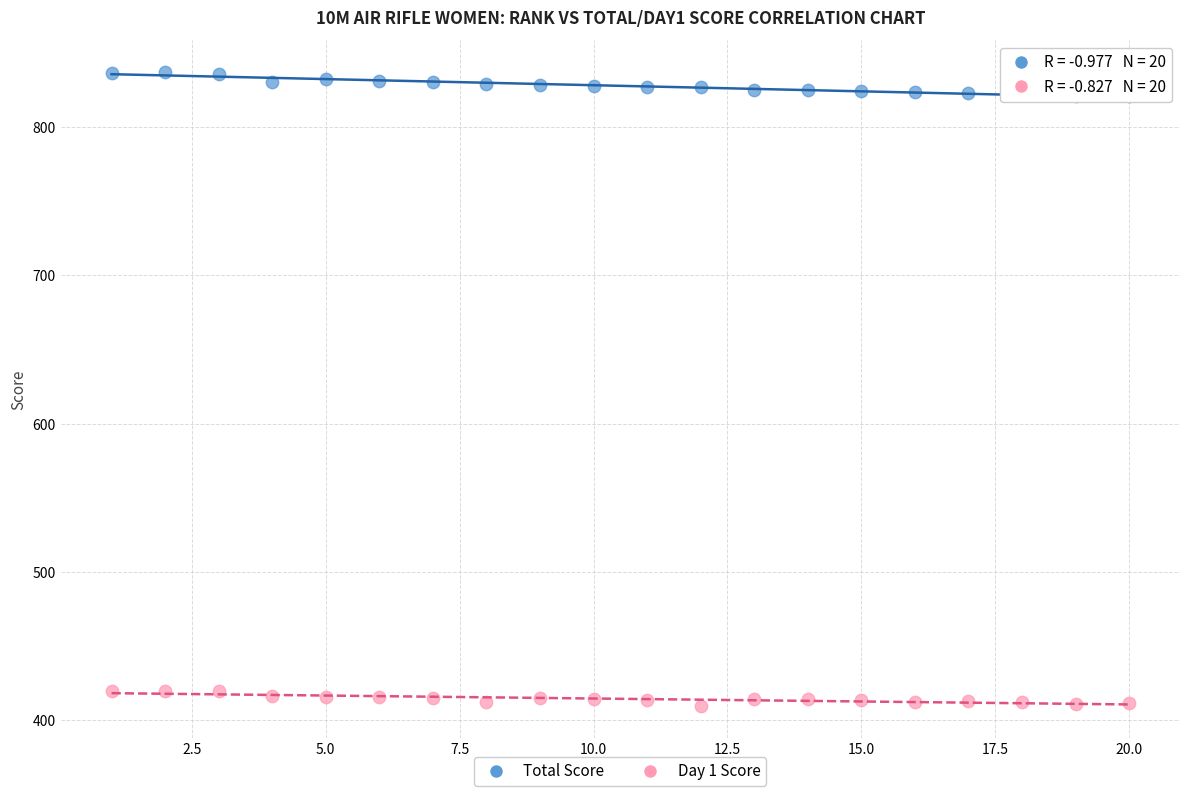

Across all data points, what is the range of Y values (max minus min)?

427.9